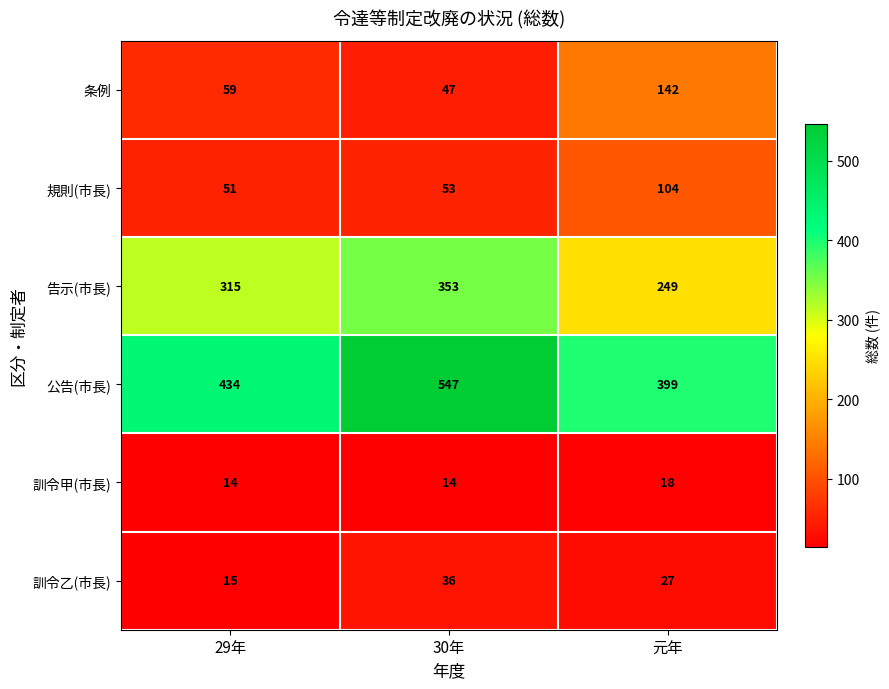

What is the difference between the 公告(市長) values at 29年 and 30年?

113